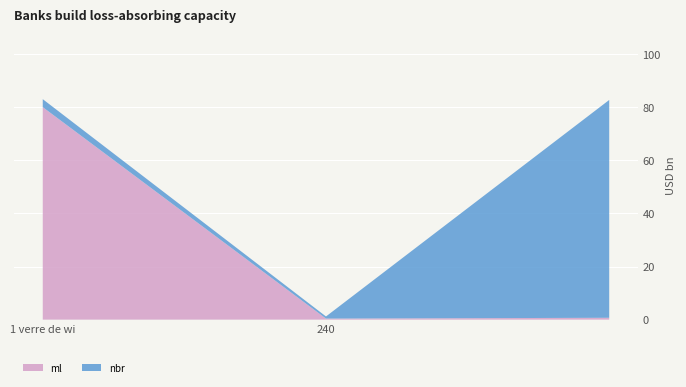

Reading left to right, list all the values displayed in this chart.

ml: 1 verre de wi=80.0	240=0.4	=0.7
nbr: 1 verre de wi=3.0	240=0.8	=82.0